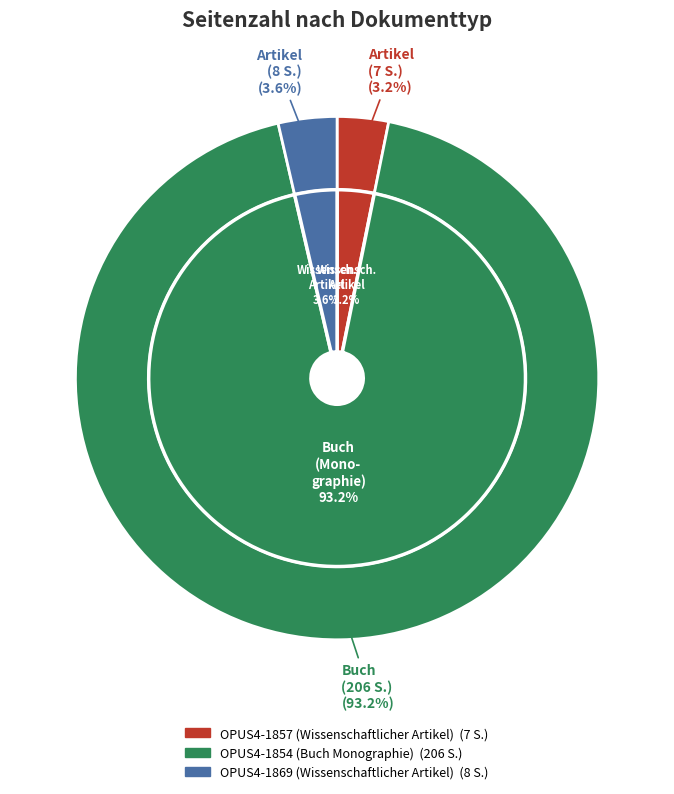

Does OPUS4-1854 (Buch Monographie) represent more than half of the total?

Yes